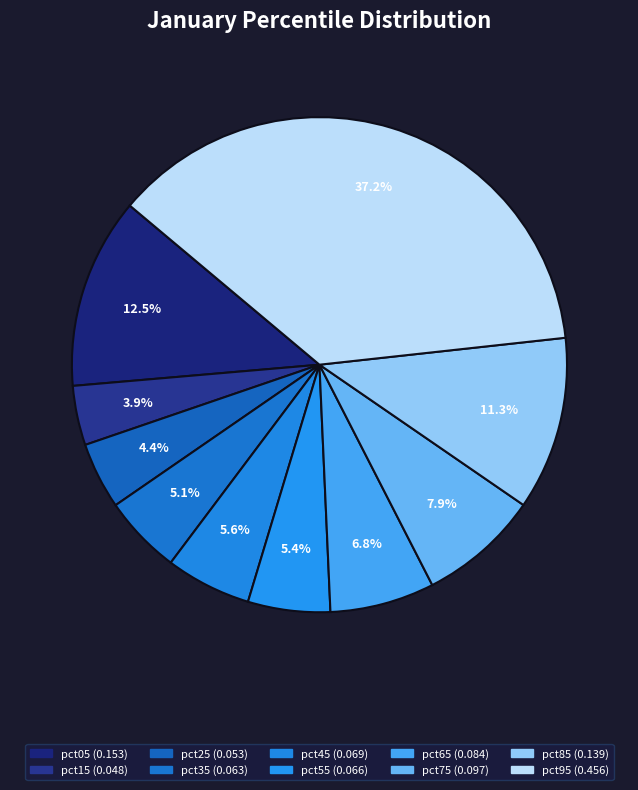

Which slice is the largest?

pct95